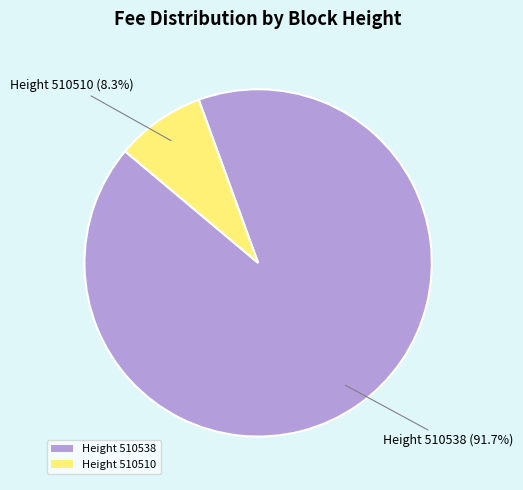

Does any single category account for the majority?

Yes